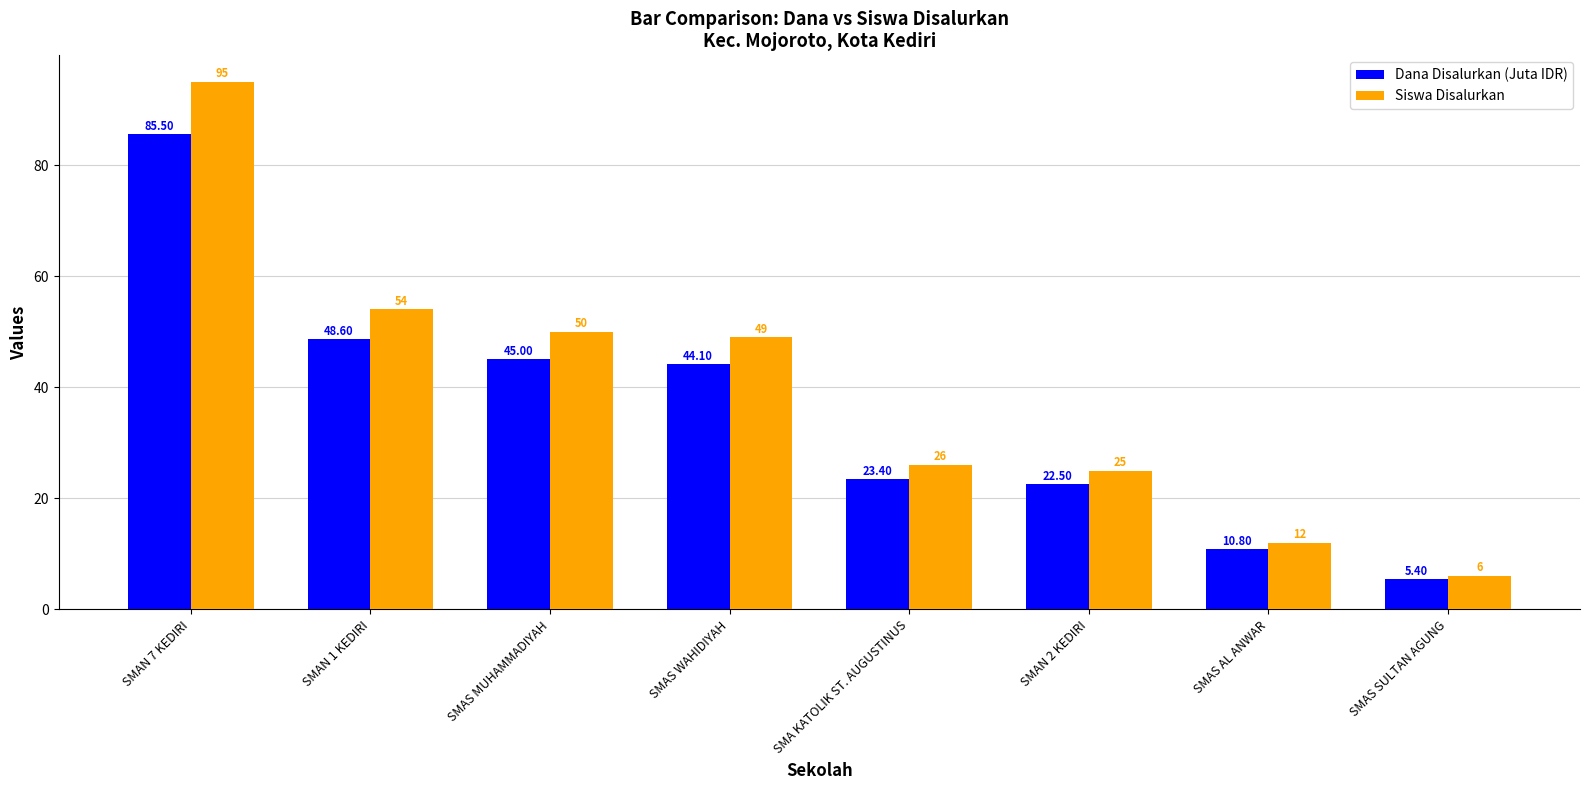

Which category has the highest value across all series?

SMAN 7 KEDIRI